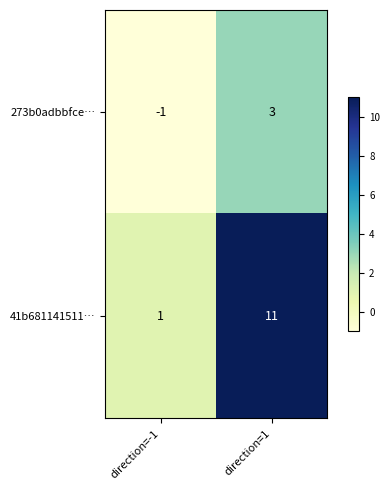

Rank the series at direction=-1 from lowest to highest value.

273b0adbbfce…, 41b681141511…